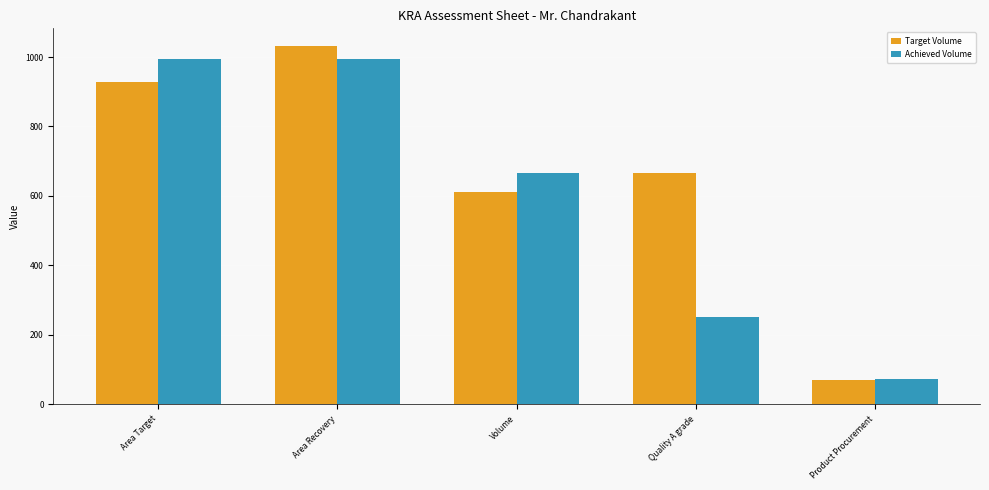

Which series has the largest total across all categories?

Target Volume